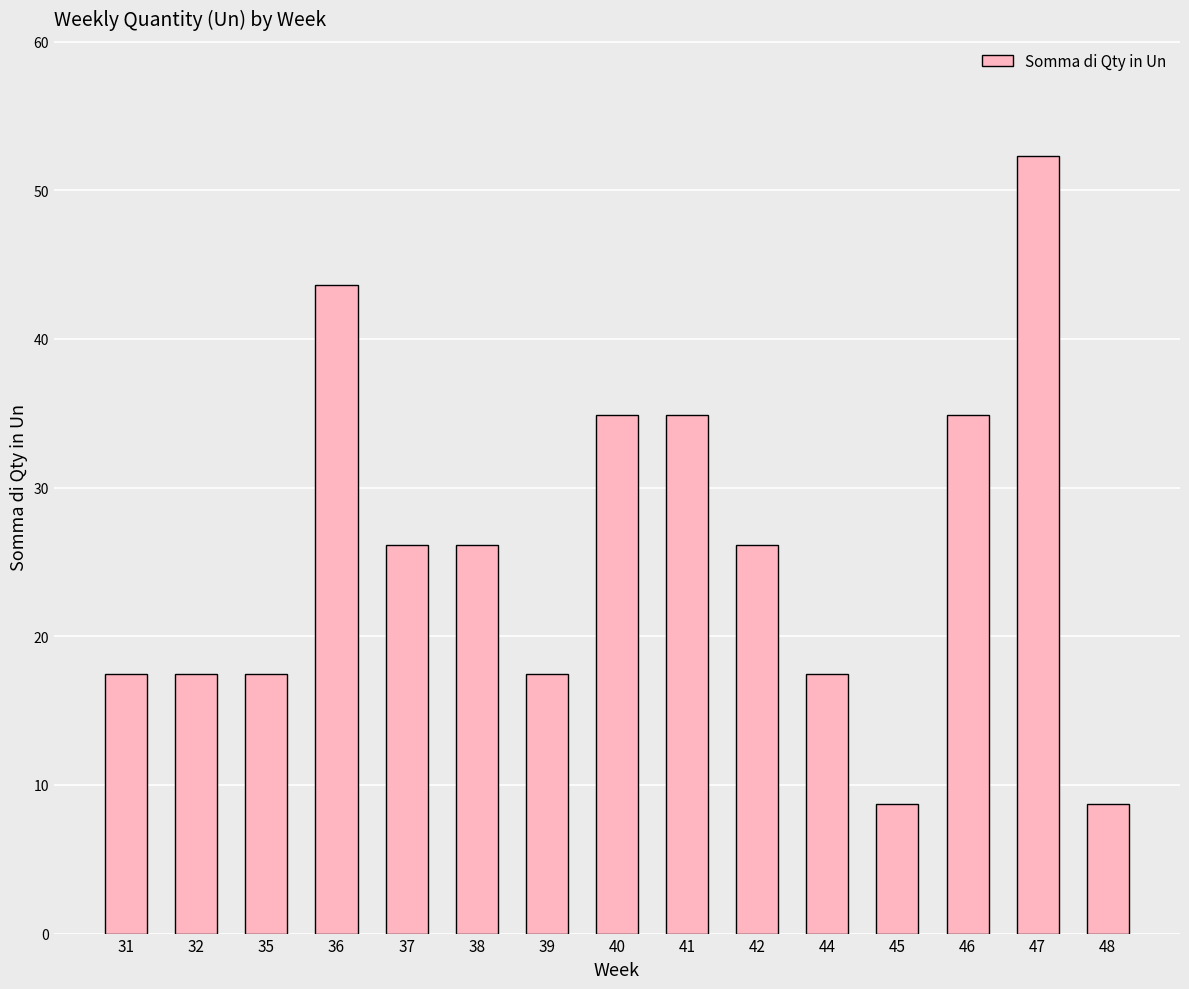

What is the ratio of the value at 44 to the value at 48?

2.0